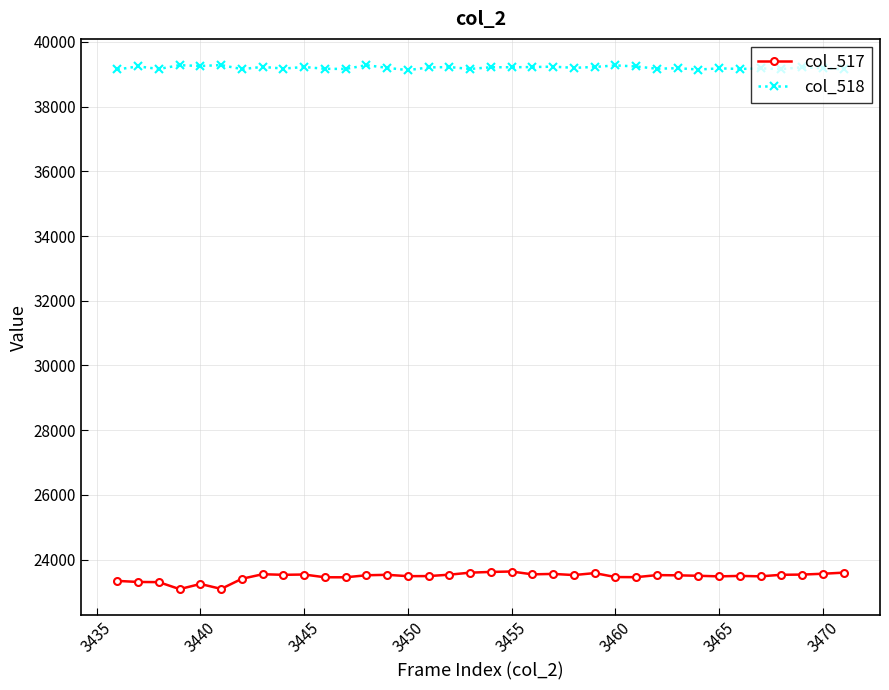

True or false: col_518 and col_517 intersect in this chart.

False